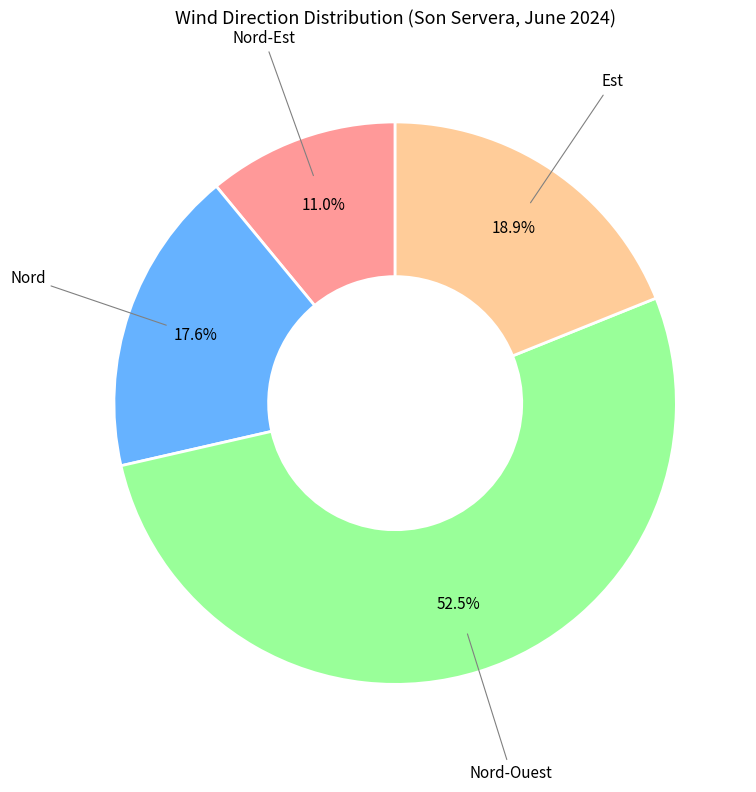

Is there any slice that represents more than half of the pie?

Yes